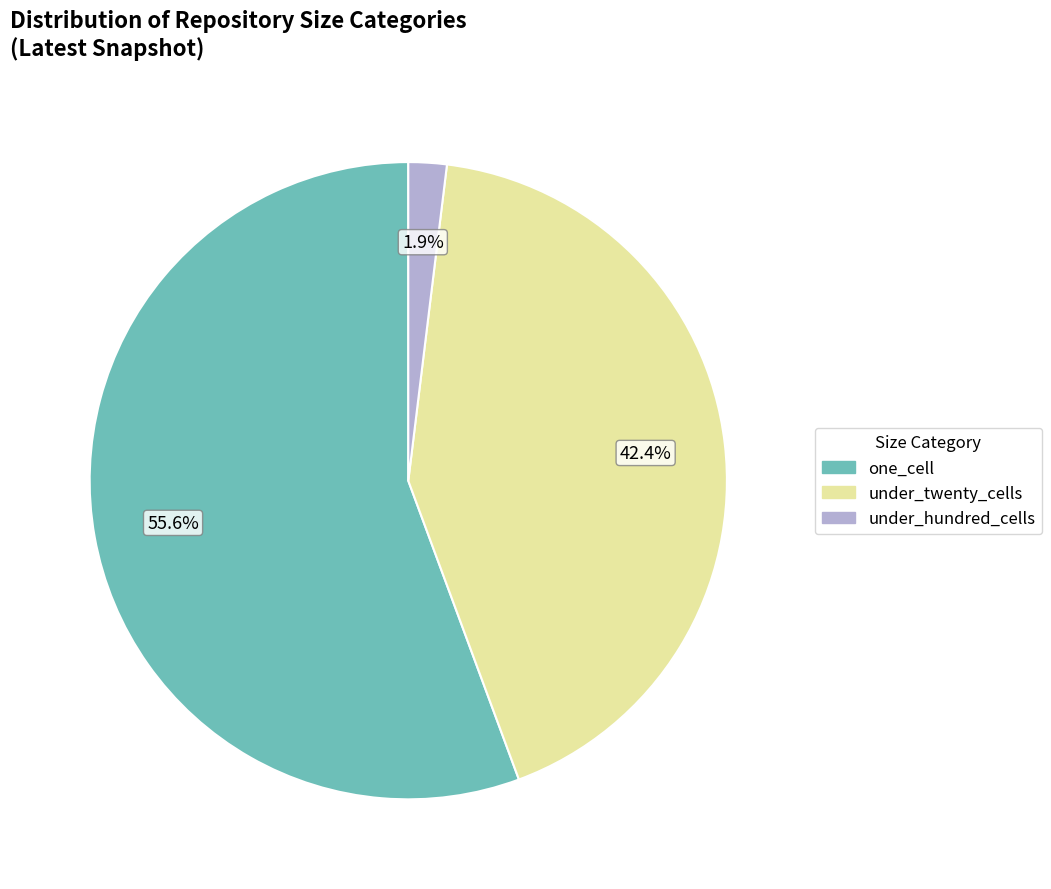

Is there a majority slice in this chart?

Yes